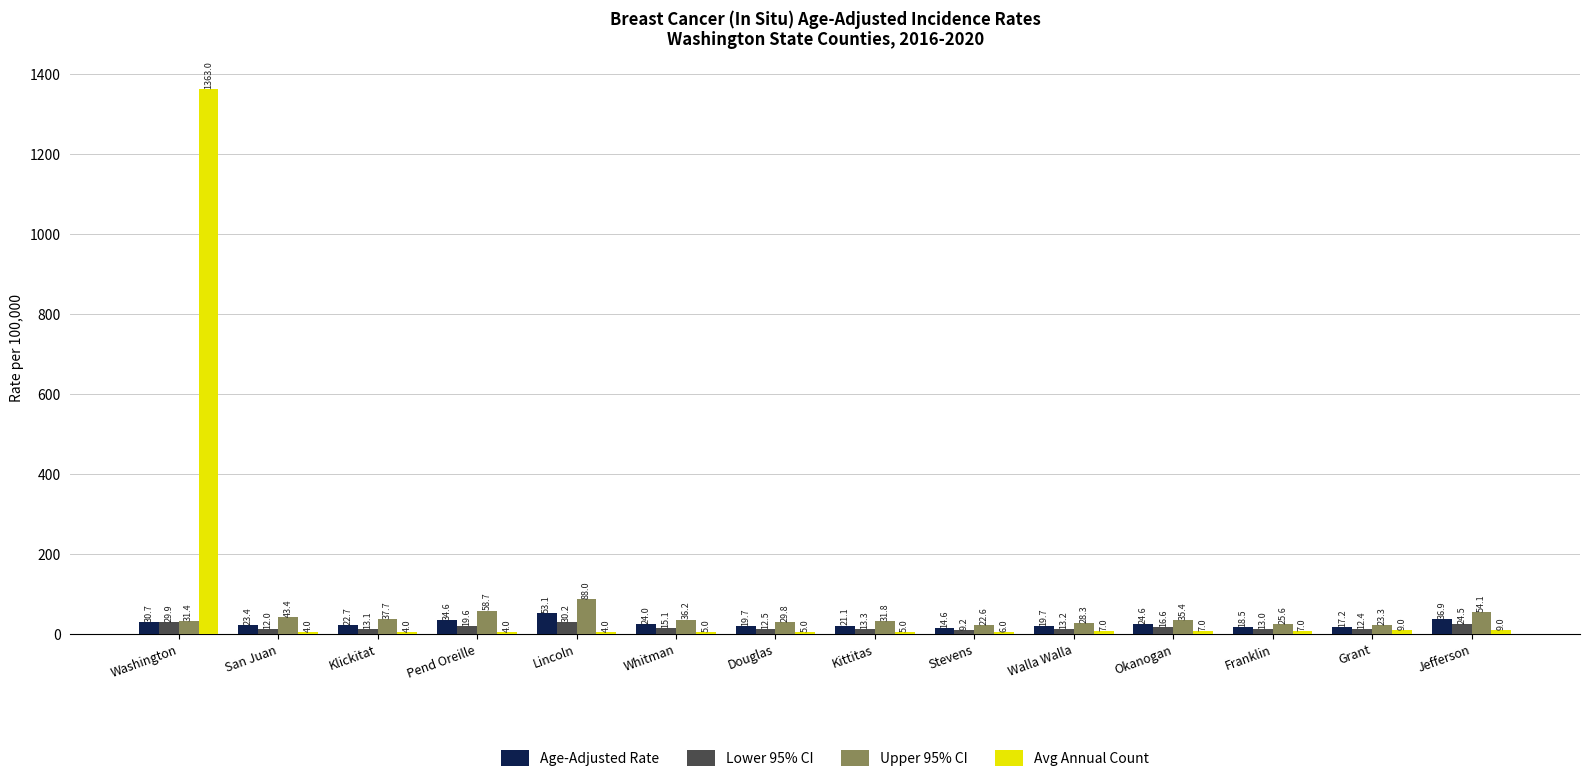

What is the sum of all Avg Annual Count values?

1439.0